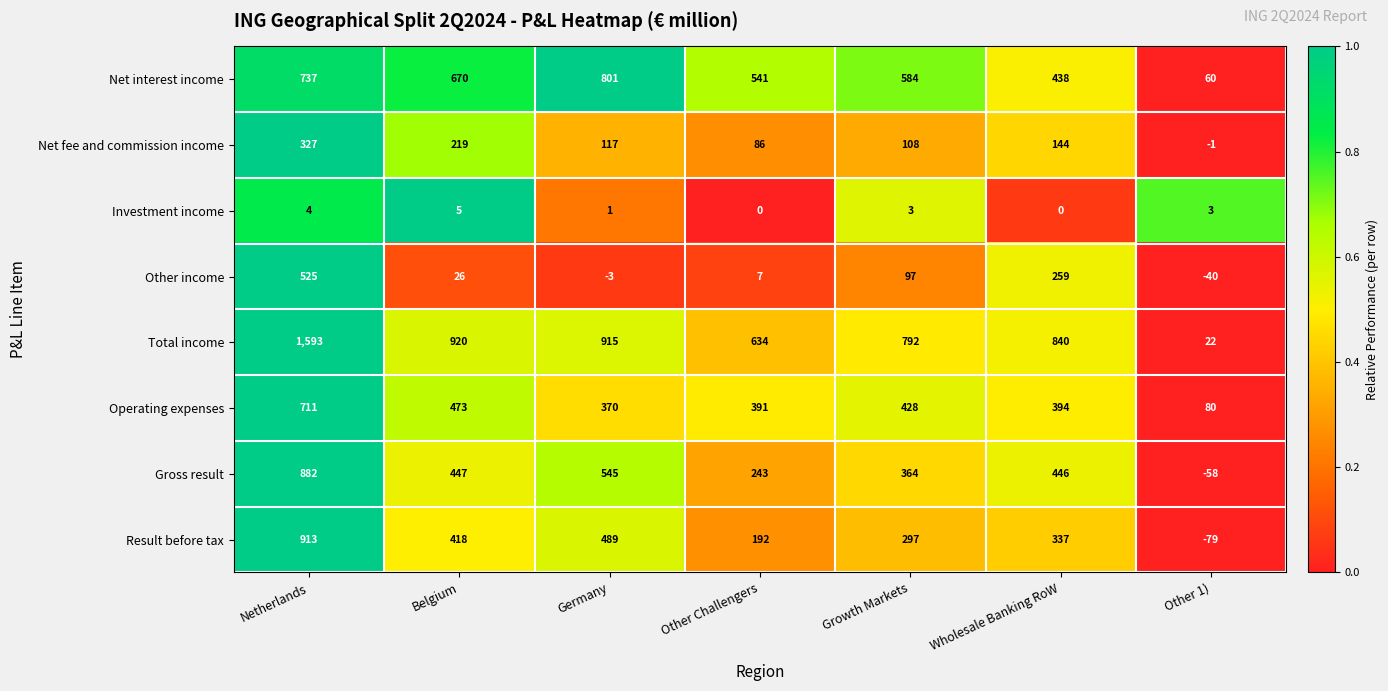

How many values in the Other income series are below 26?

3